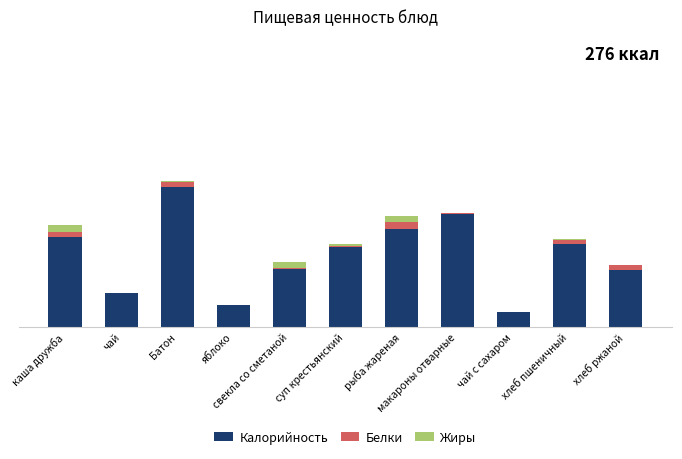

Are the bars grouped side by side (vs. stacked)?

No